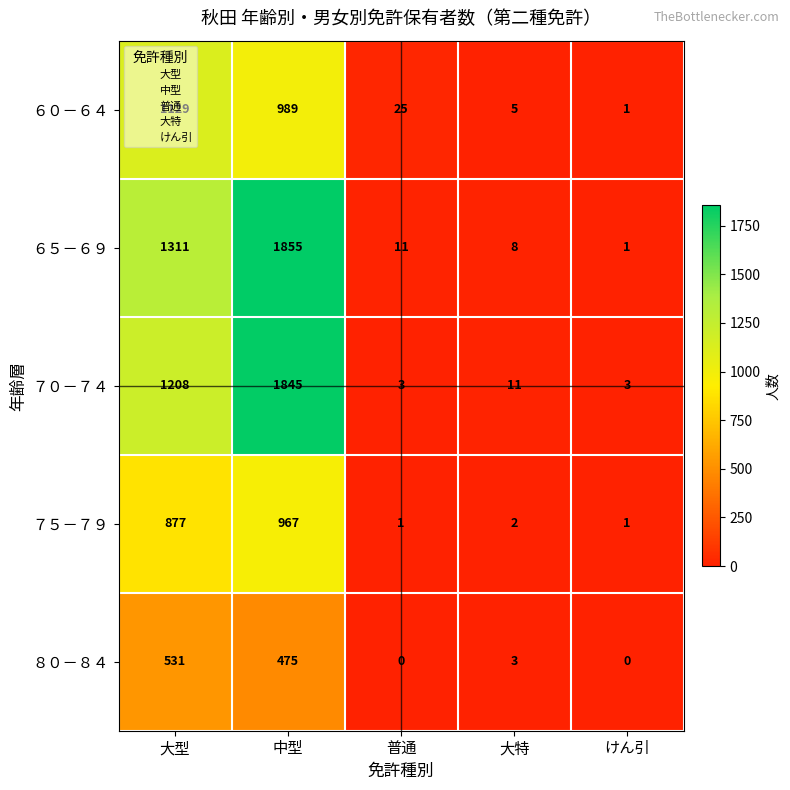

List the series in order of their peak value, lowest first.

８０－８４, ７５－７９, ６０－６４, ７０－７４, ６５－６９